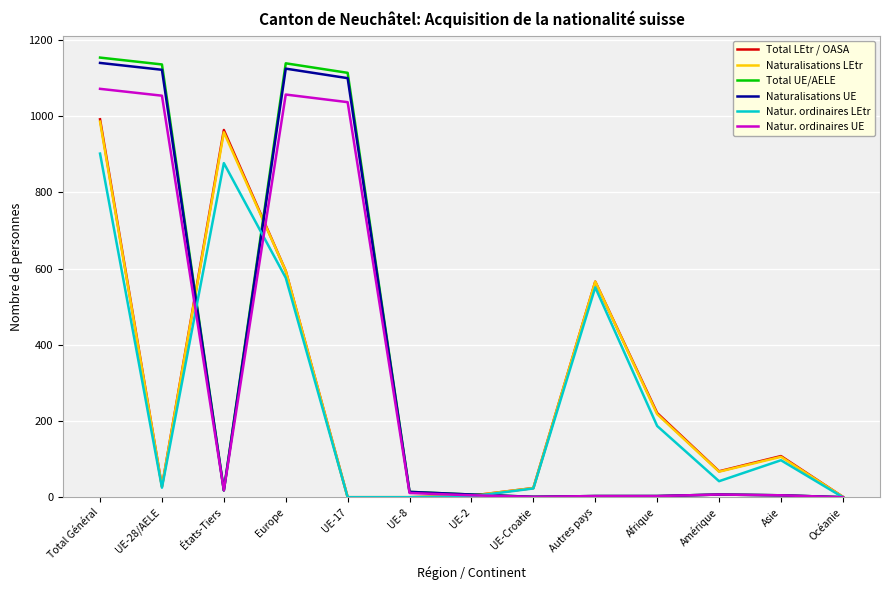

What is the sum of the Natur. ordinaires UE values at Europe and Océanie?

1057